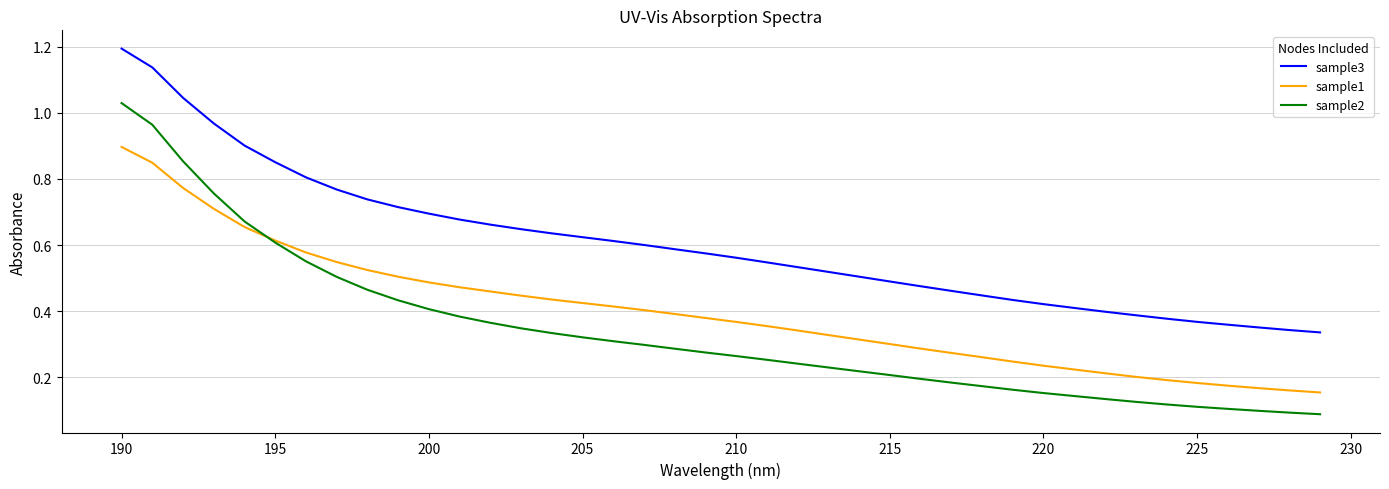

True or false: sample3 and sample1 intersect in this chart.

False